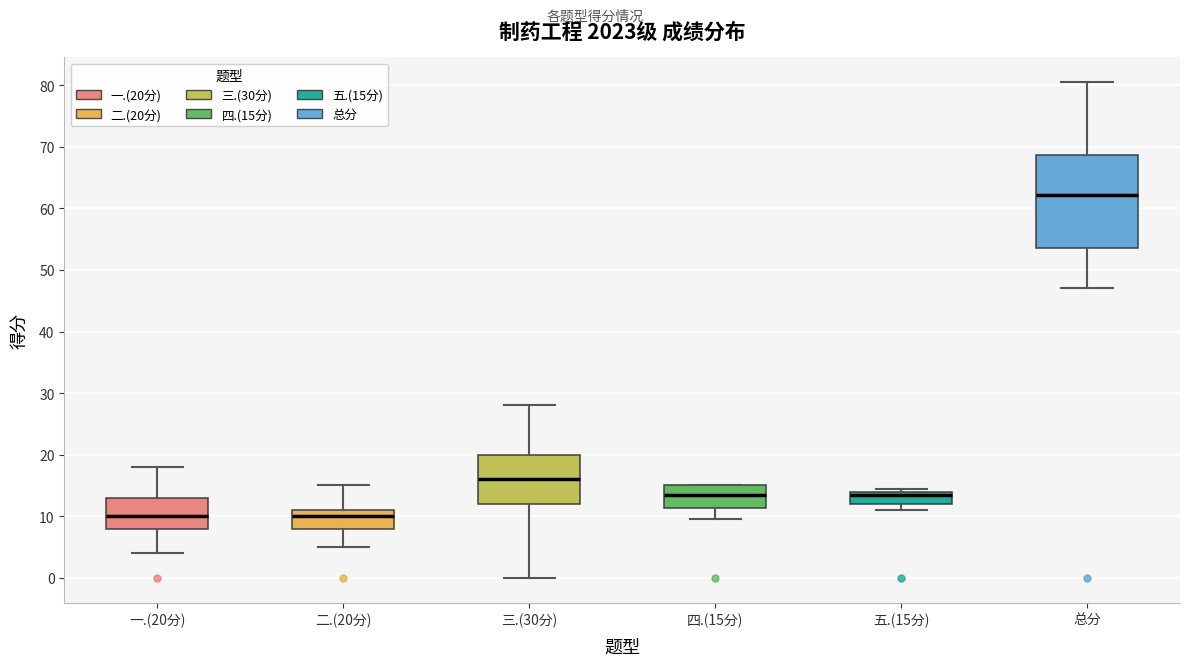

Reading left to right, transcribe this box plot: for each box, give where its median line is, the range the box spans, and where its two whiskers end, as read against the y-axis. The values are not printed on the chart, so give them approximately, as read against the axis.

一.(20分): median 10, box 8 to 13, whiskers 4 to 18
二.(20分): median 10, box 8 to 11, whiskers 5 to 15
三.(30分): median 16, box 12 to 20, whiskers 0 to 28
四.(15分): median 14, box 11 to 15, whiskers 10 to 15
五.(15分): median 14 (just below the box's upper edge), box 12 to 14, whiskers 11 to 15
总分: median 62, box 54 to 69, whiskers 47 to 81